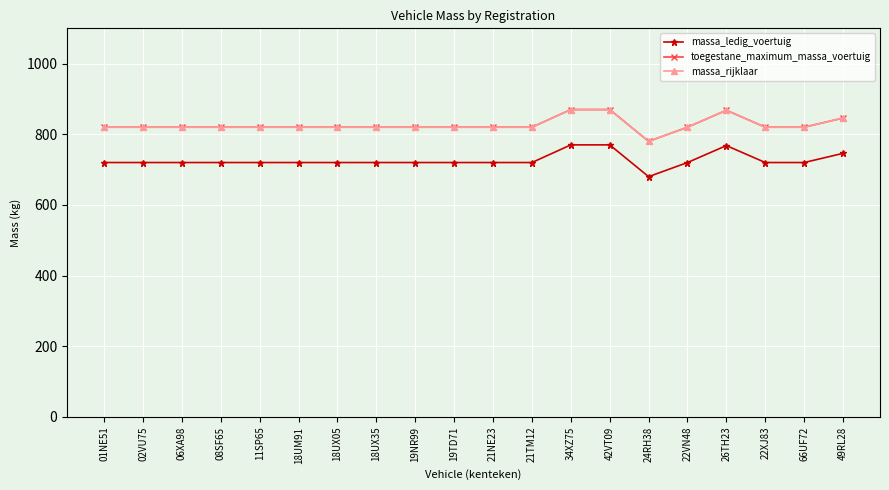

The massa_rijklaar series shows 1446 at 49RL28. True or false?

False